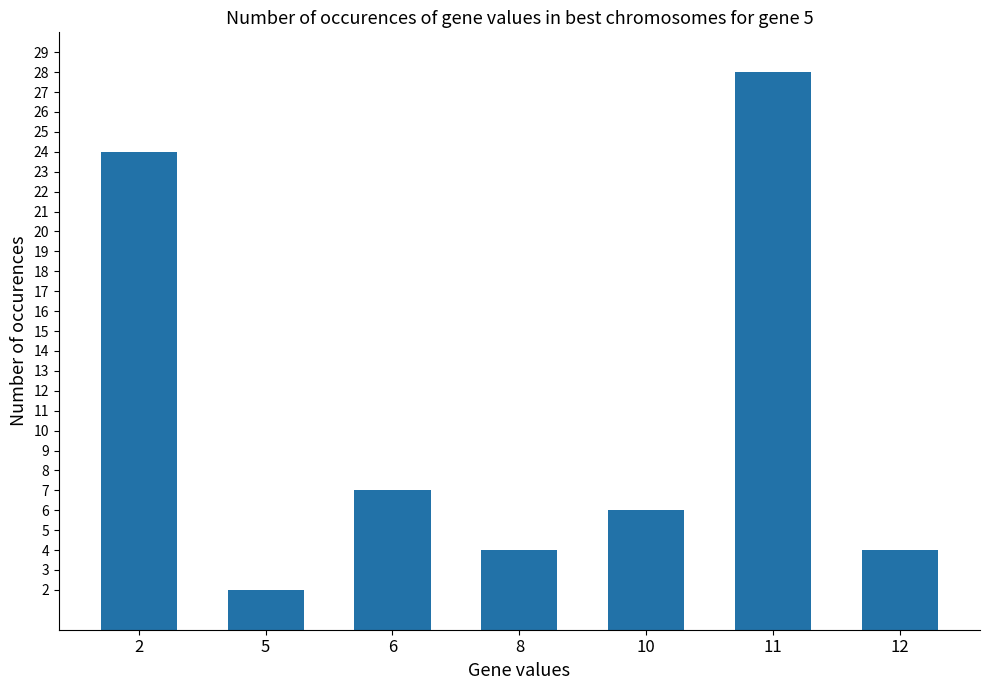

True or false: the data shows 28 at 11.

True